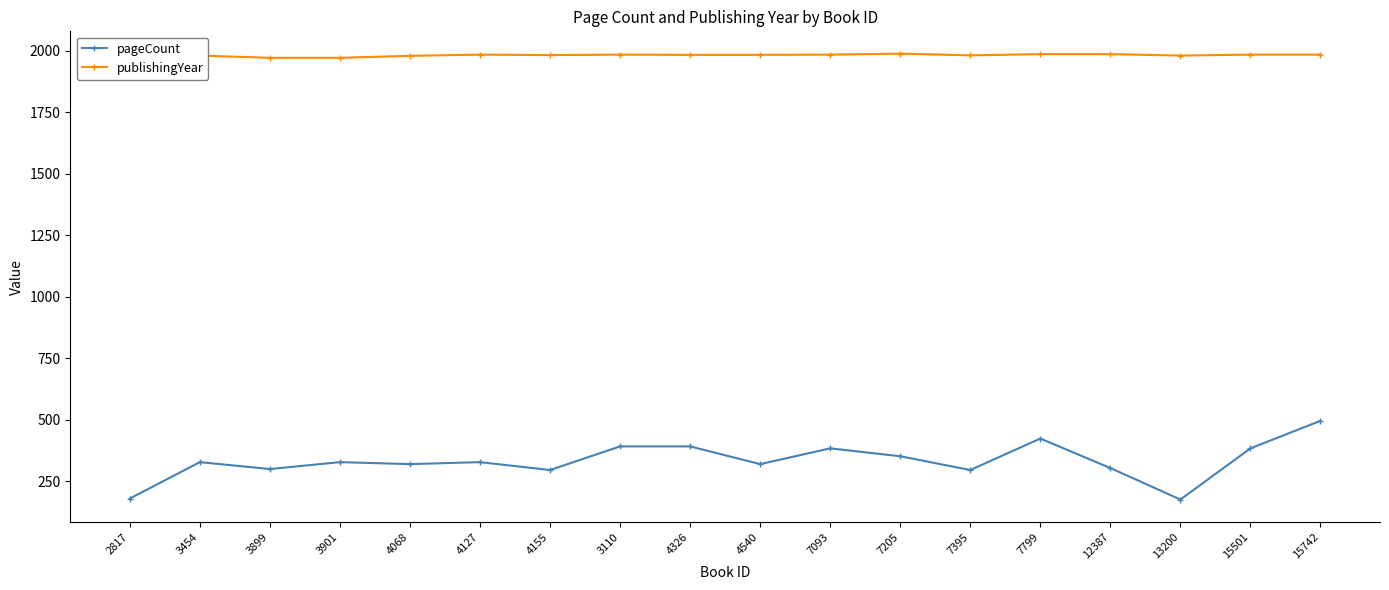

What is the difference between the highest and lowest values at 4155?

1687